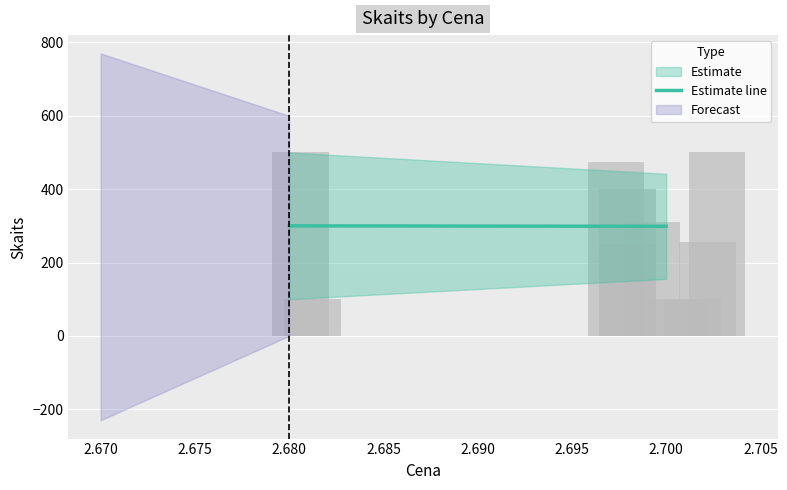

Does the chart contain stacked bars?

No